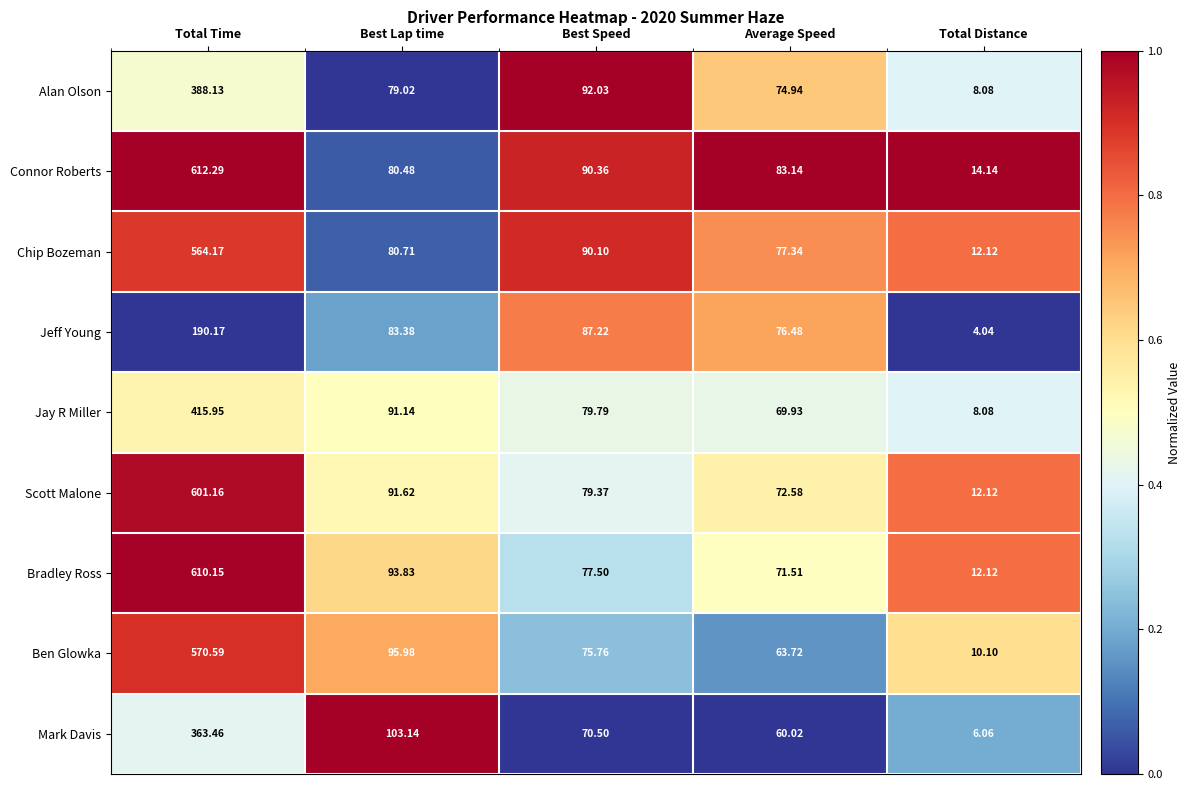

Which series has the largest range (max minus min)?

Connor Roberts